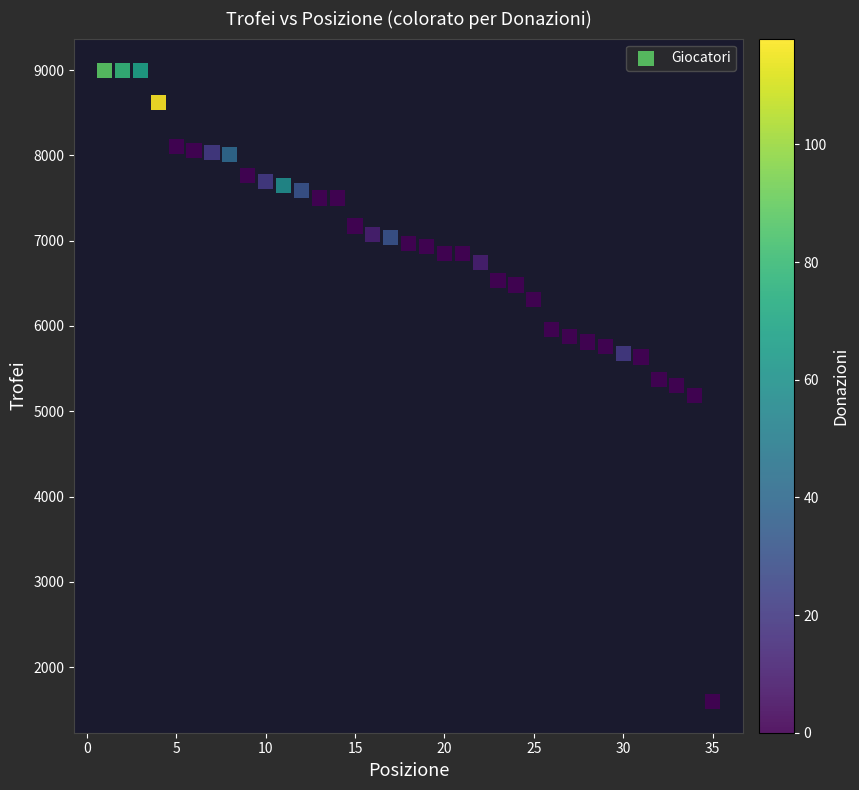

What is the range of X values (max minus min)?

34